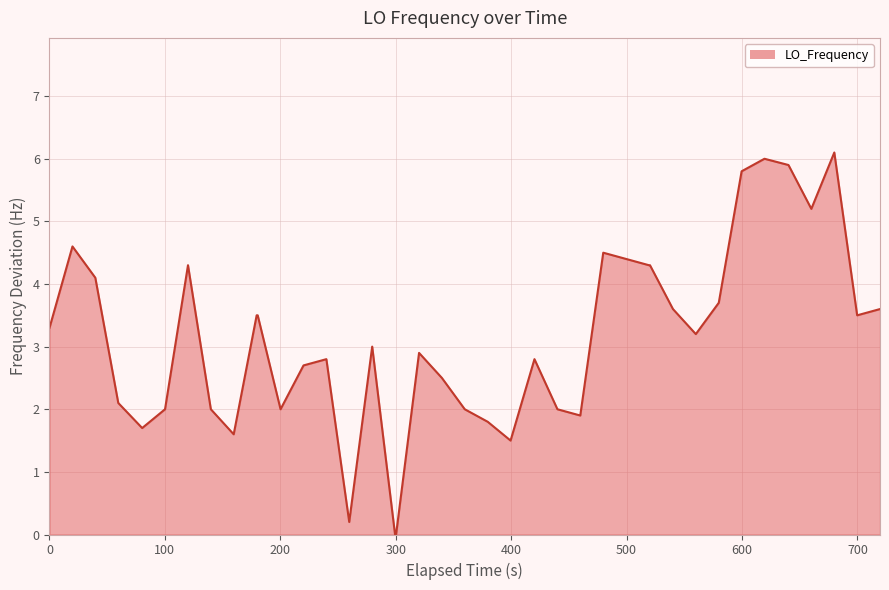

What is the maximum value shown in the chart?

6.1